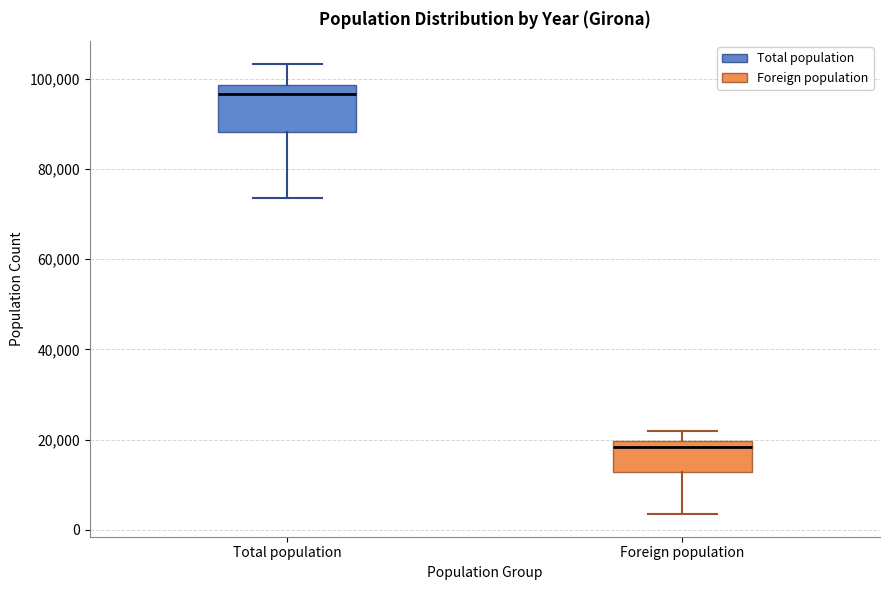

Reading left to right, transcribe this box plot: for each box, give where its median line is, the range the box spans, and where its two whiskers end, as read against the y-axis. The values are not printed on the chart, so give them approximately, as read against the axis.

Total population: median 96000, box 88000 to 98000, whiskers 74000 to 104000
Foreign population: median 18000, box 12000 to 20000, whiskers 4000 to 22000